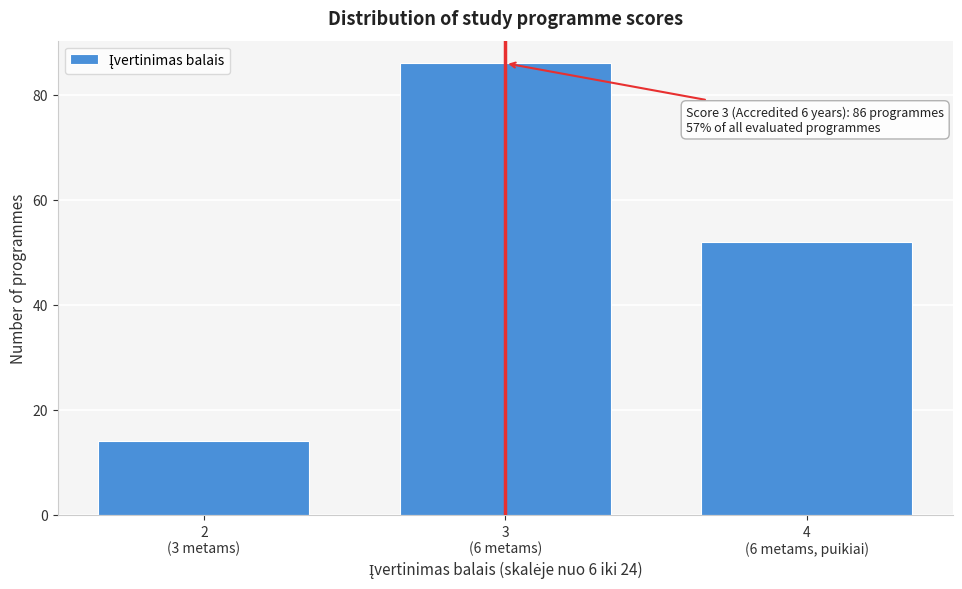

Reading left to right, transcribe all the data shown in this chart.

14	86	52